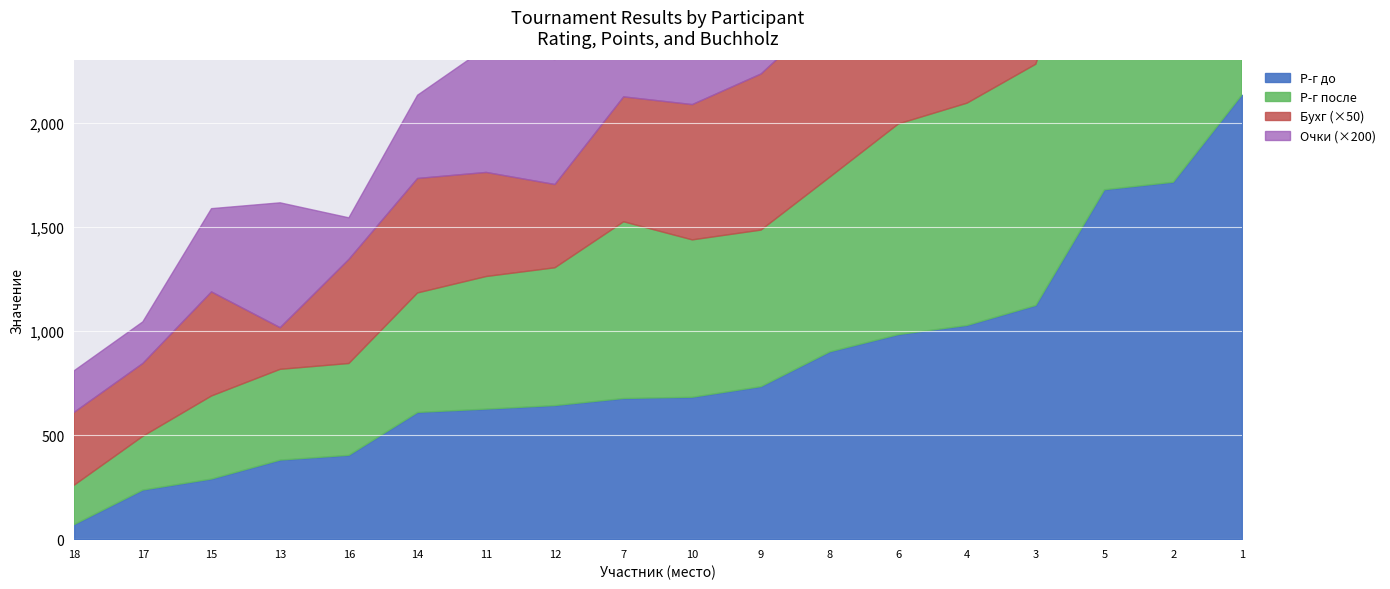

Is it true that Р-г после equals 721 at 13?

False